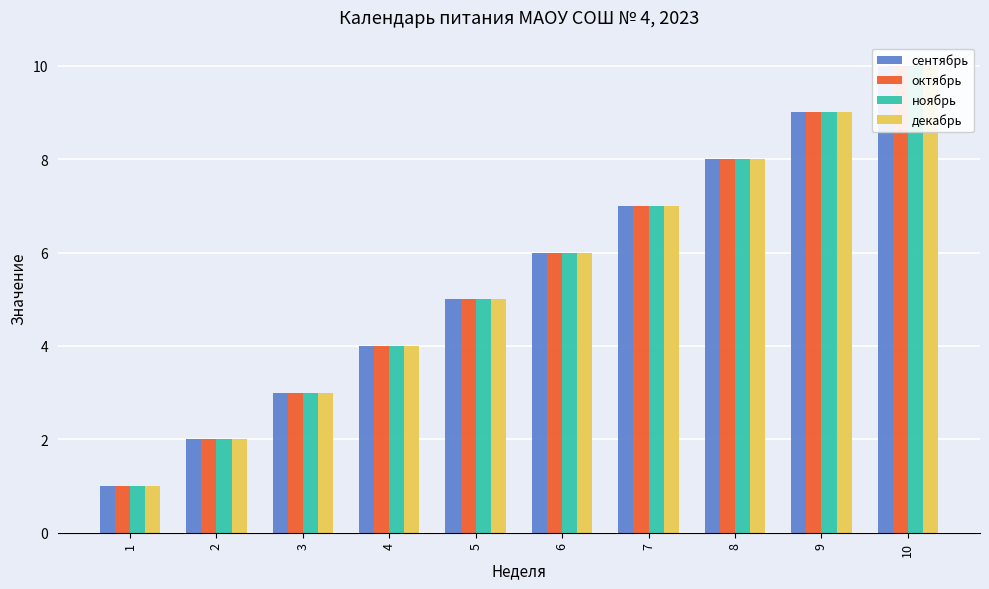

Rank the series at 6 from lowest to highest value.

сентябрь, октябрь, ноябрь, декабрь